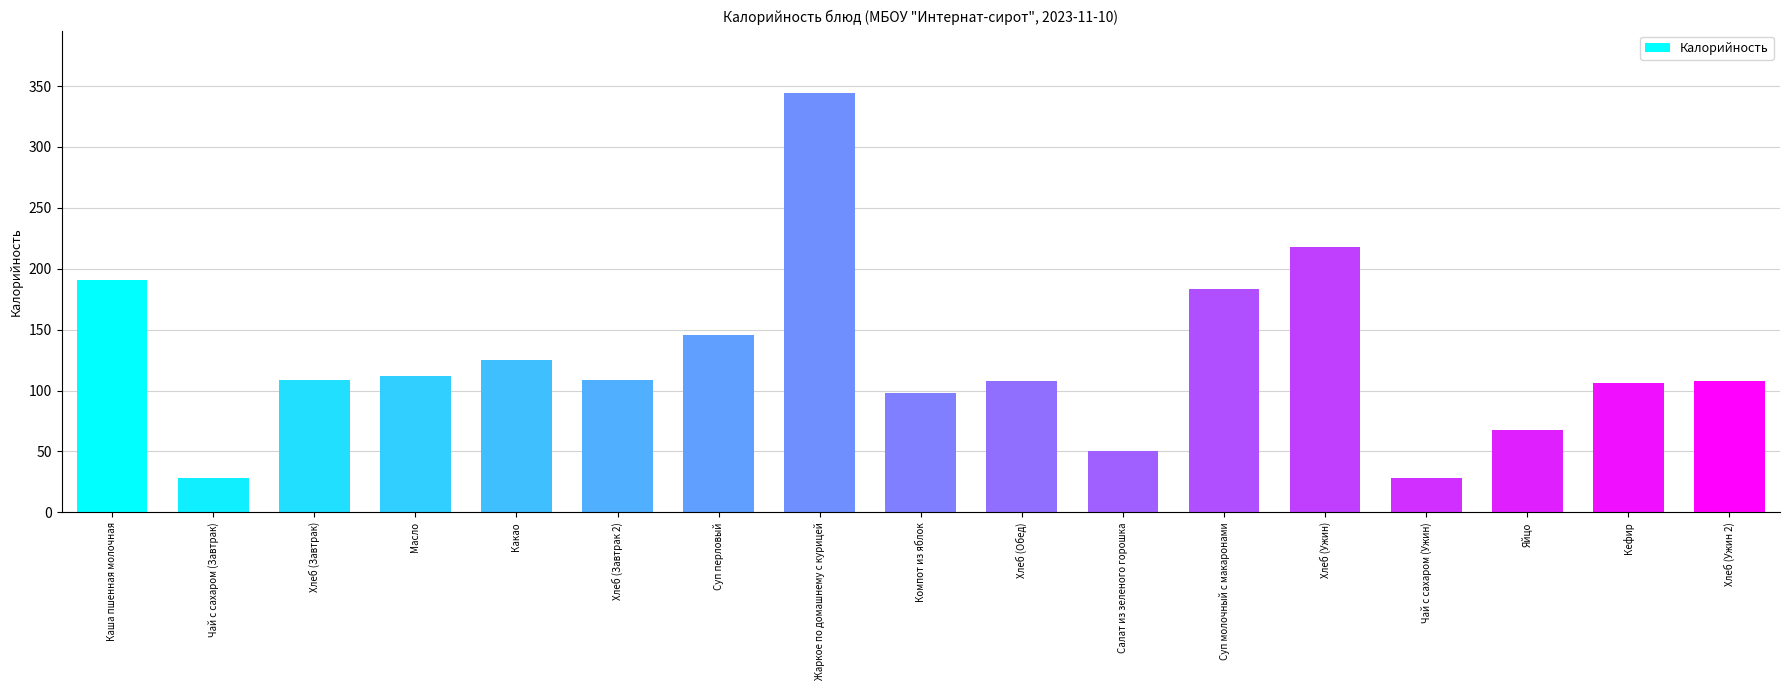

What is the label of the 9th bar from the right?

Компот из яблок